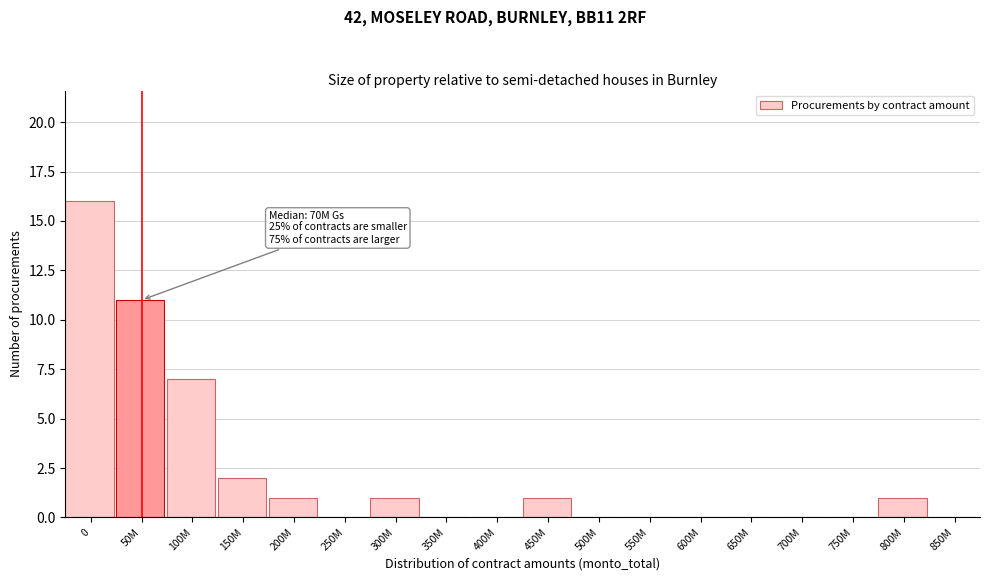

Reading left to right, extract all data points from this chart.

0=16	50M=11	100M=7	150M=2	200M=1	250M=0	300M=1	350M=0	400M=0	450M=1	500M=0	550M=0	600M=0	650M=0	700M=0	750M=0	800M=1	850M=0